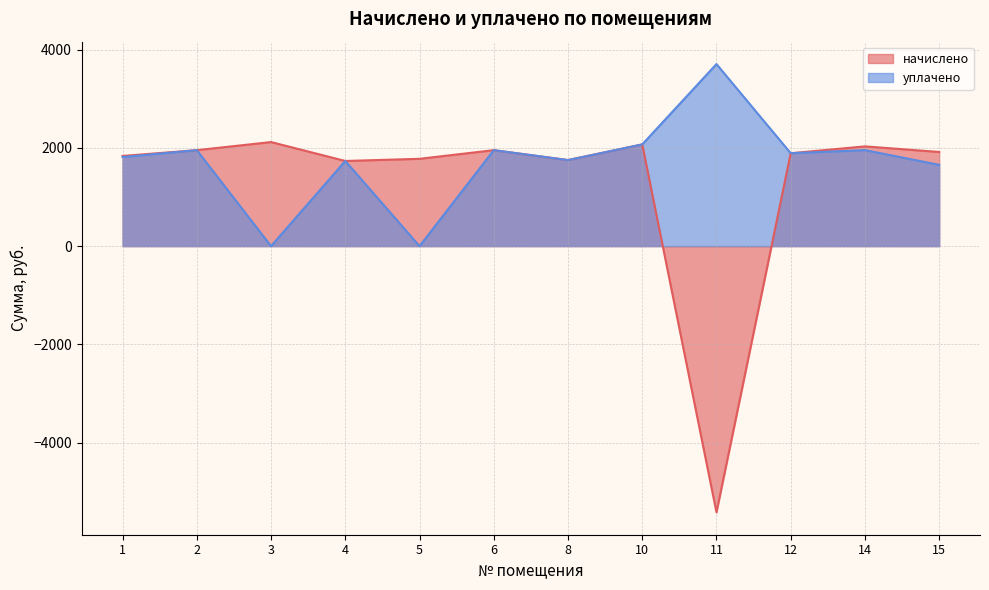

What is the total value across all series at 11?

-1712.7